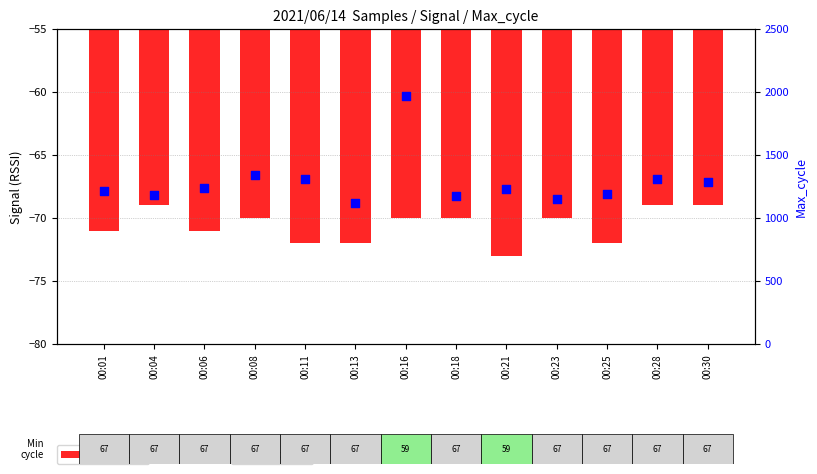

At which category is the sum across all series the highest?

00:16